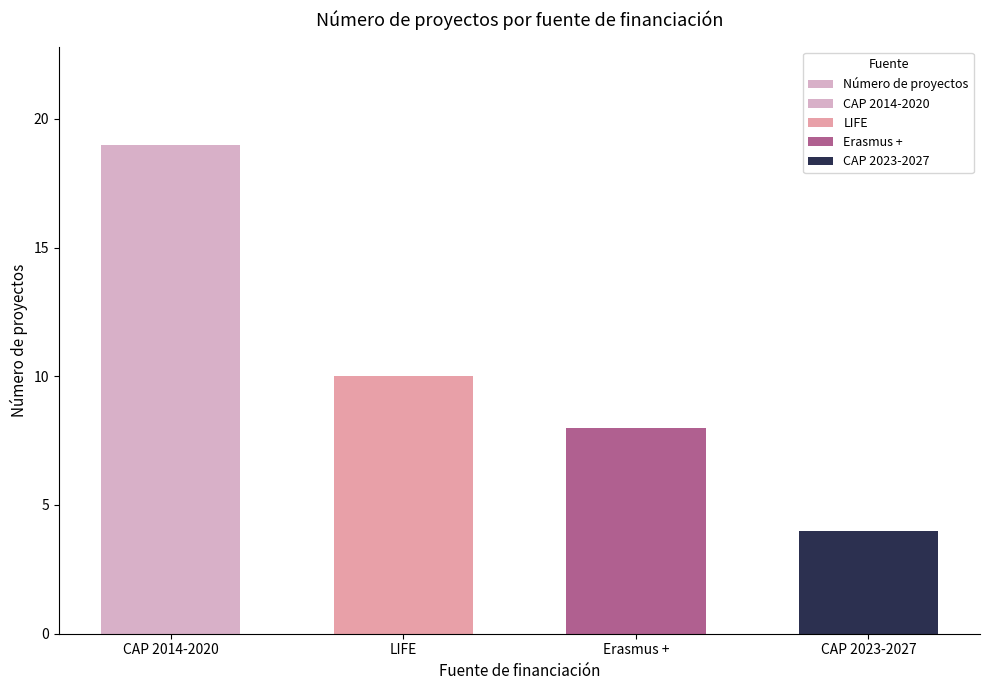

How many bars are there in total?

4